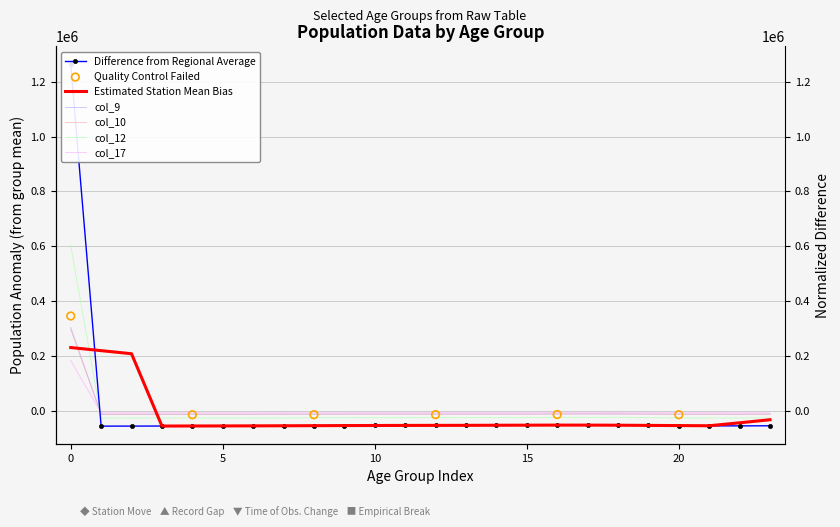

Which series contains the highest Y value?

col_7